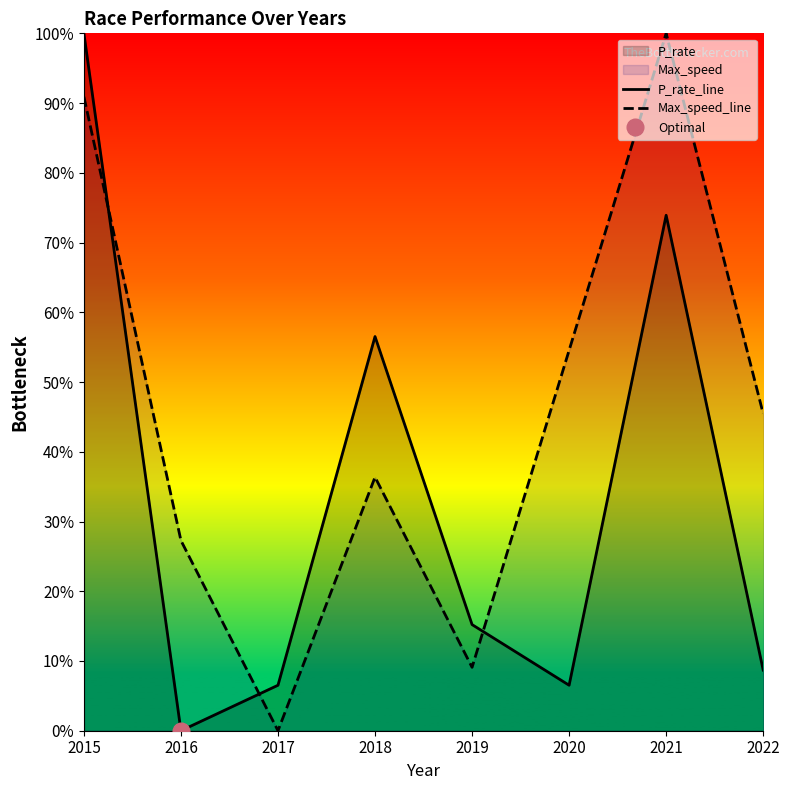

Where does the P_rate_line series first go above 15?

2015